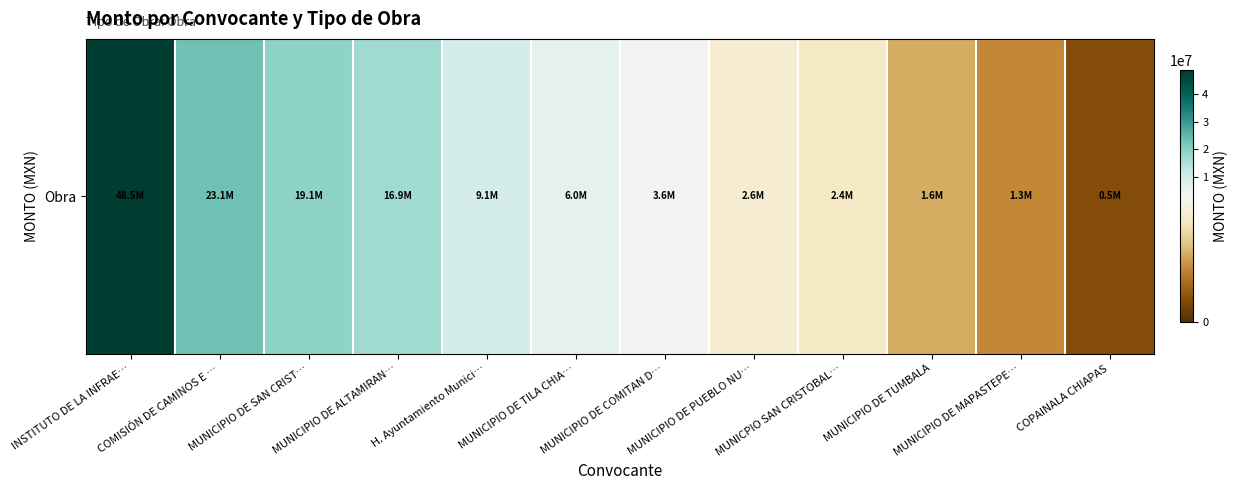

The chart shows a value of 79376941.2 at INSTITUTO DE LA INFRAE…. True or false?

False